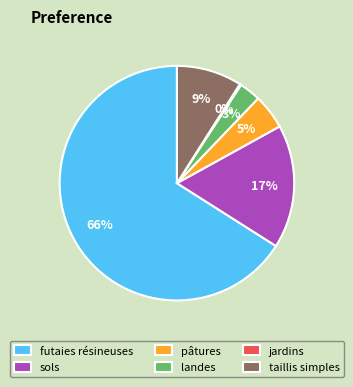

Between pâtures and landes, which is larger?

pâtures